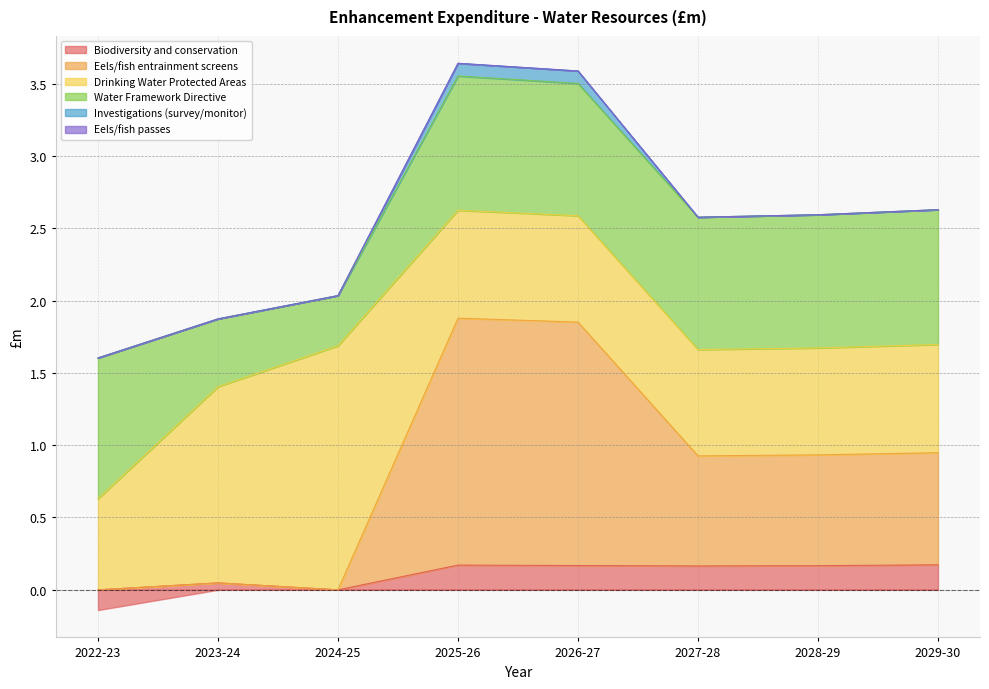

How many interior local peaks does the Drinking Water Protected Areas series have?

1